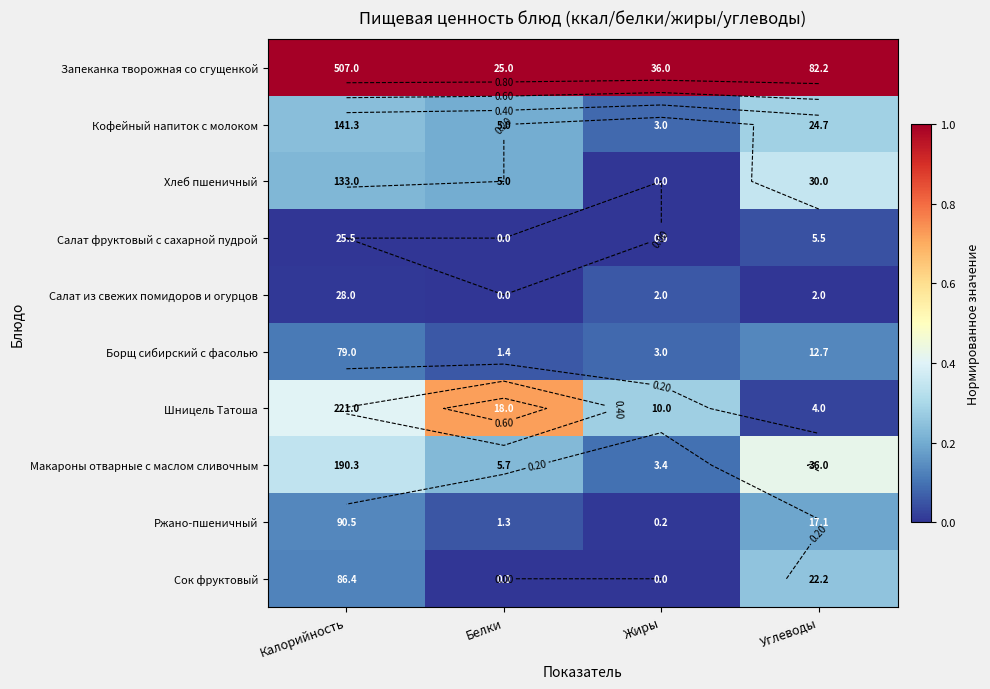

Which category has the highest value across all series?

Калорийность